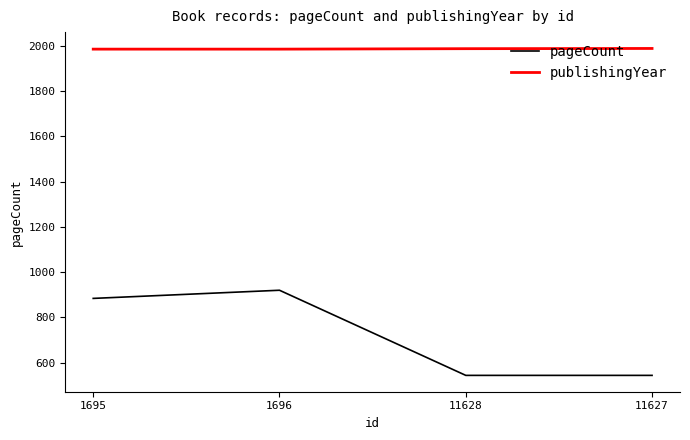

What is the approximate value of publishingYear at 1696?

1985